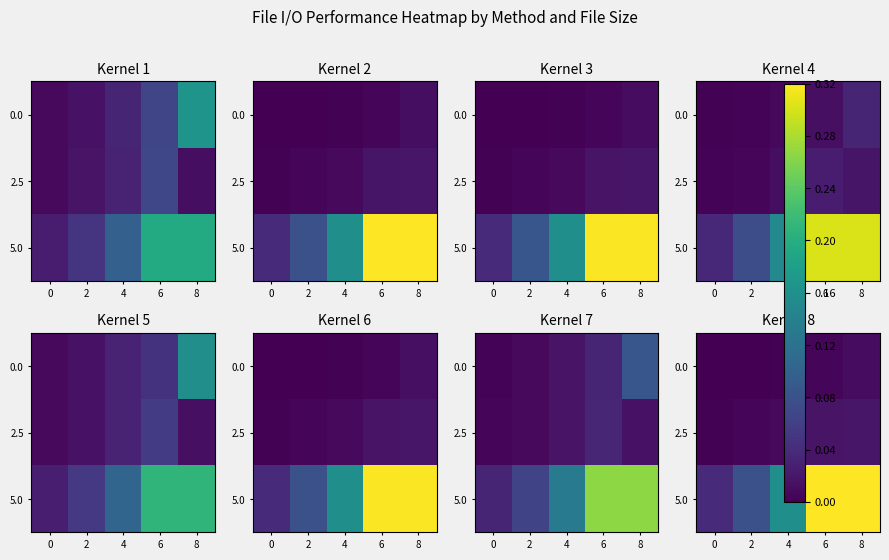

What is the approximate value of 5.0 at 6?

0.3